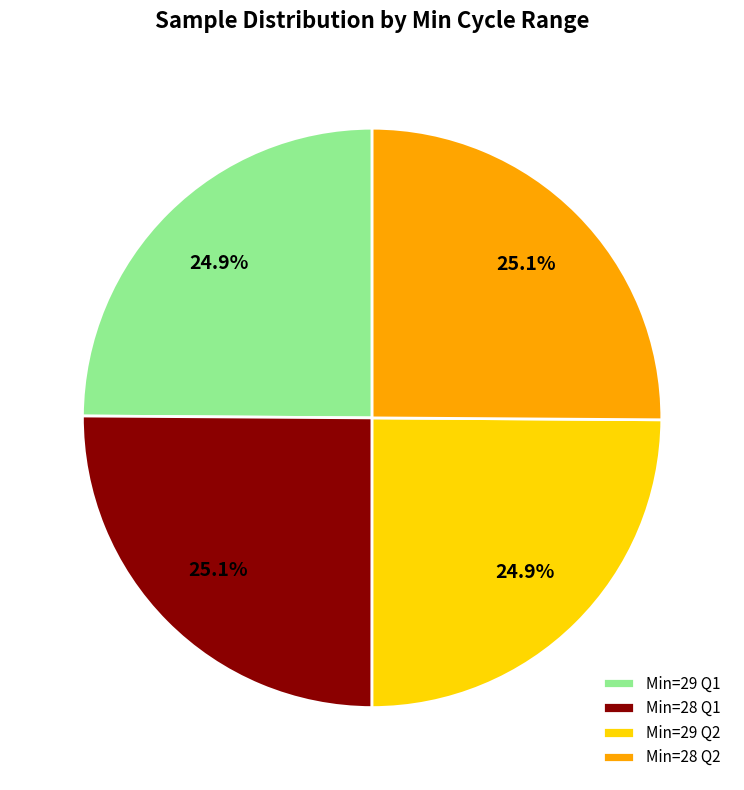

Does any single category account for the majority?

No